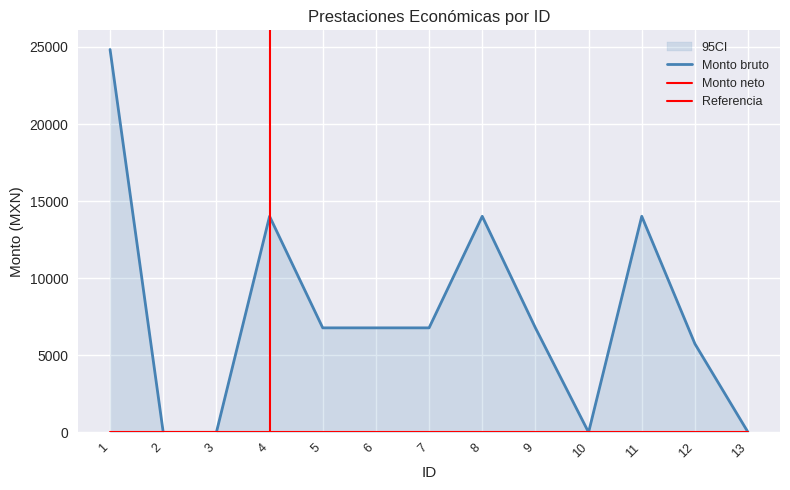

Where is the data nearest to the value 12419?

4